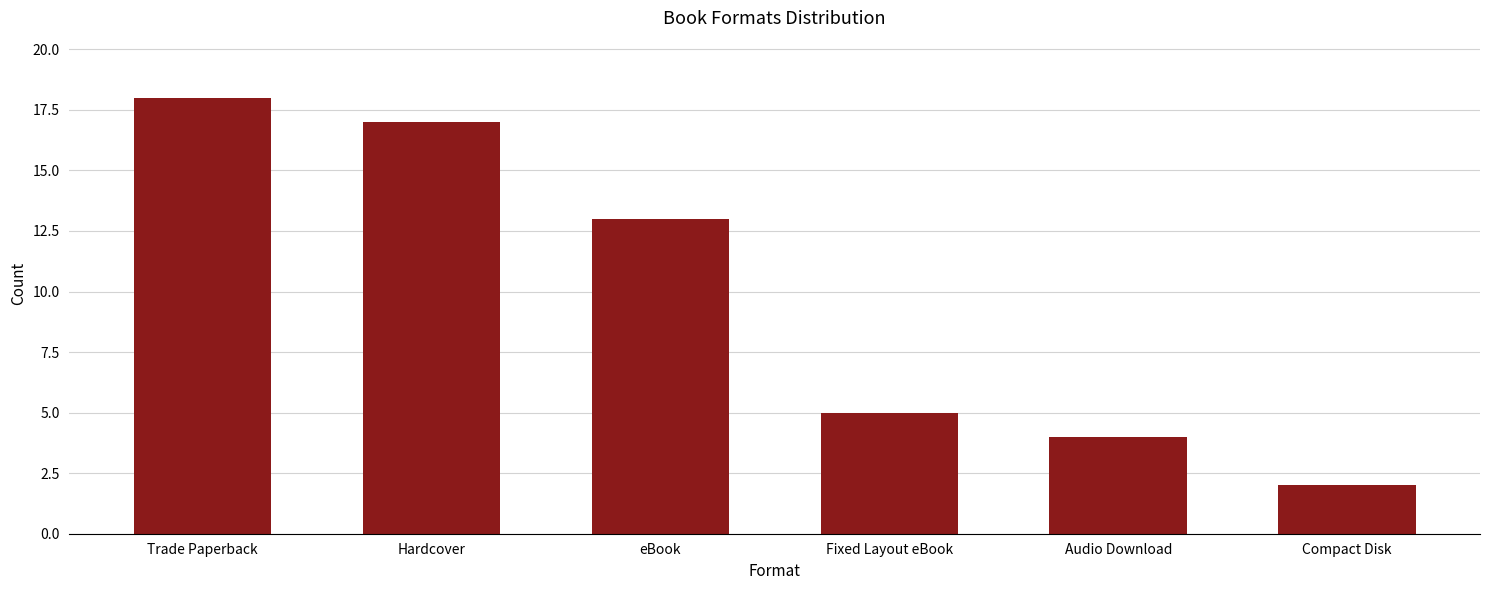

What position from the left is Audio Download?

5